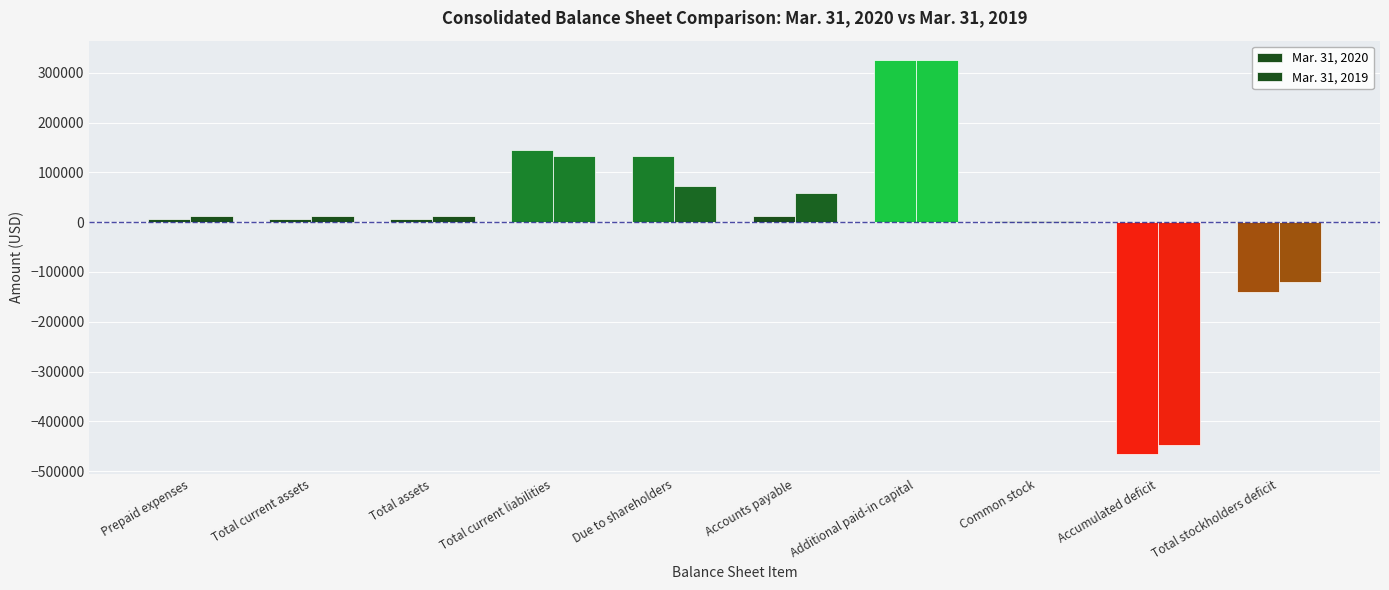

What is the label of the 9th bar from the right?

Total current assets